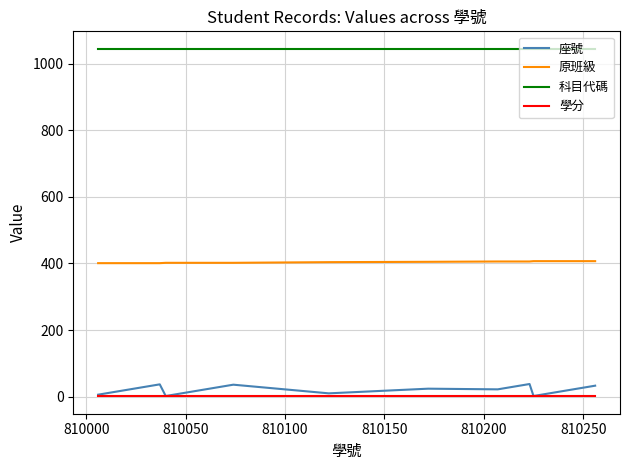

What is the minimum value for 科目代碼?

1045